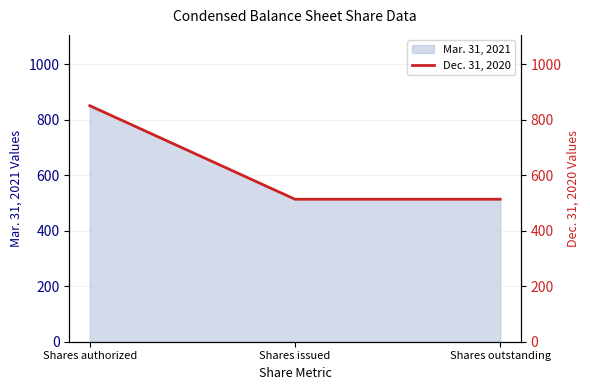

Reading left to right, transcribe all the data shown in this chart.

850.0	513.1	513.1